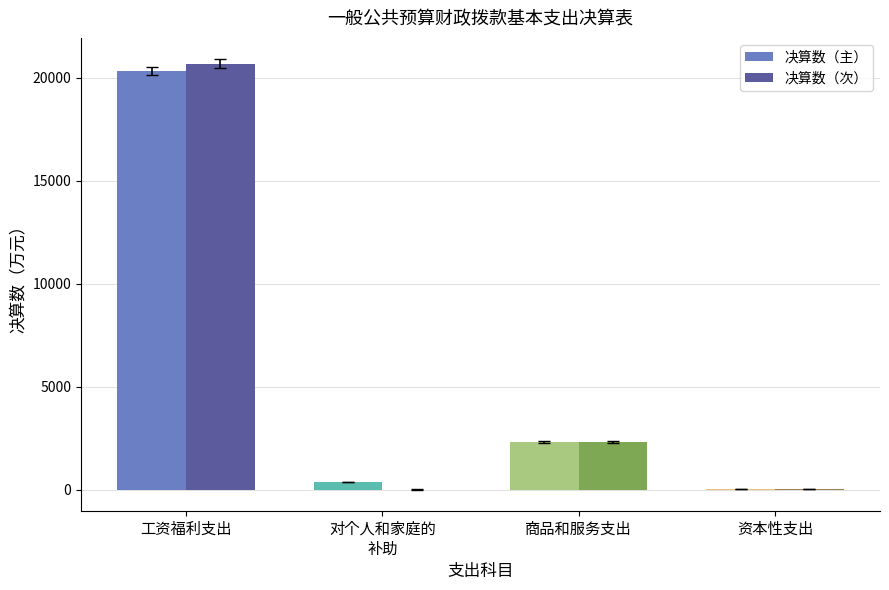

What is the total value across all series at 工资福利支出?

41009.8